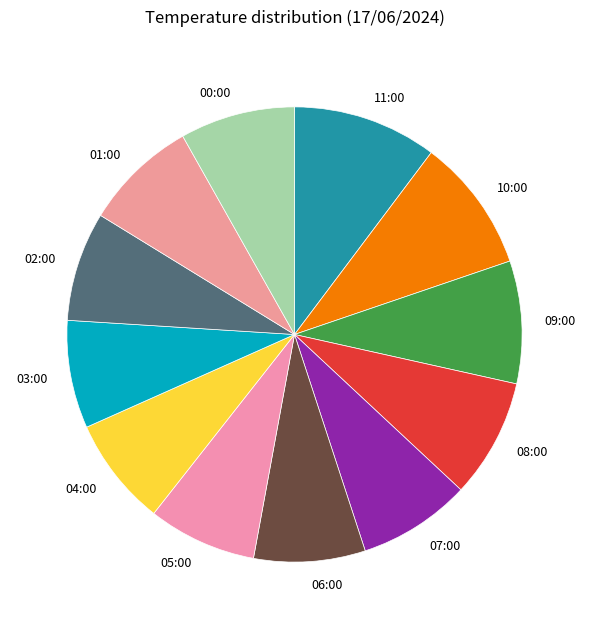

Is 04:00 the majority of the pie?

No